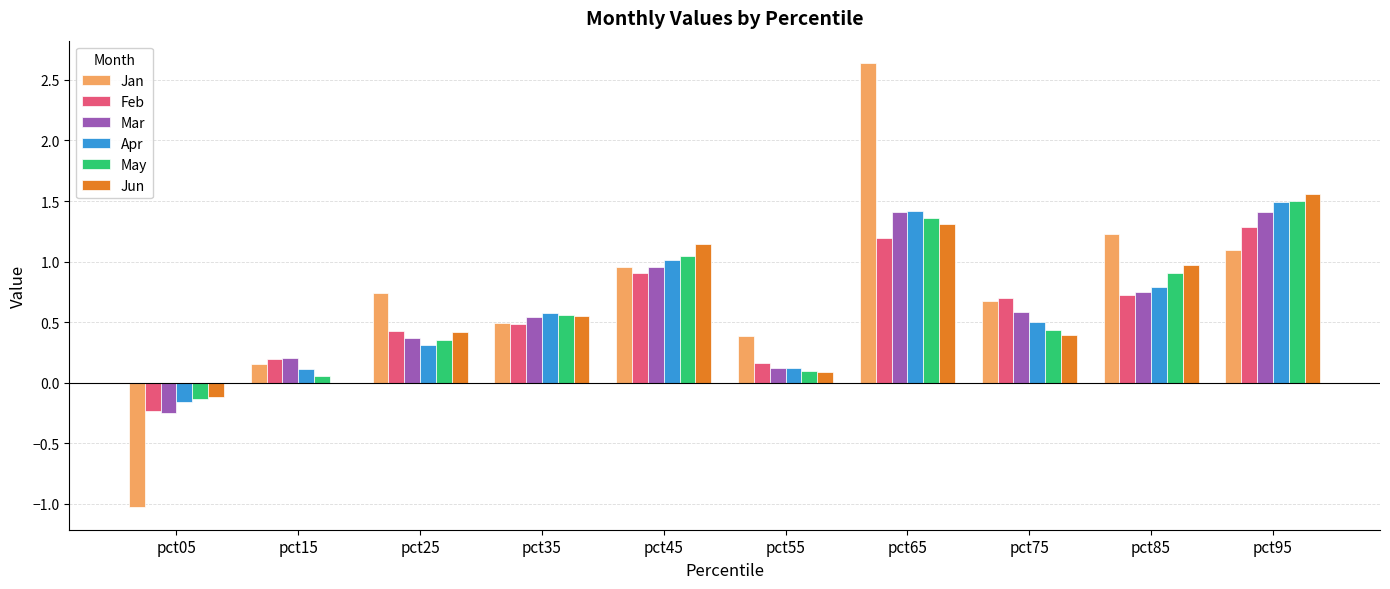

At which label is Jun closest to 0?

pct15